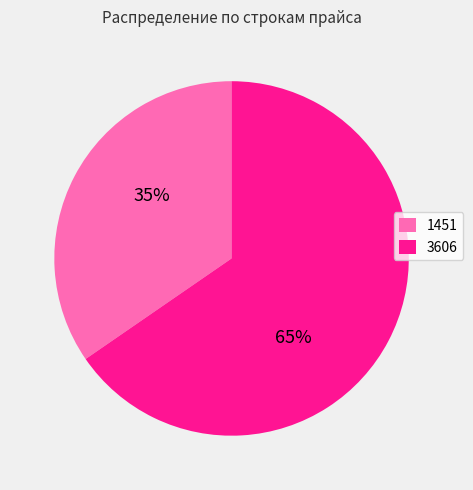

Which slice represents more than half of the pie?

3606